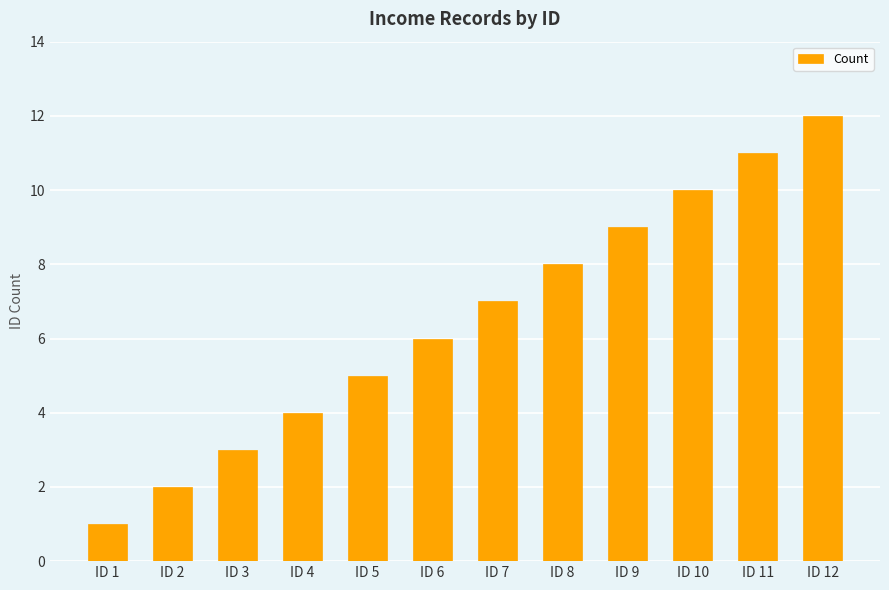

Reading left to right, transcribe all the data shown in this chart.

ID 1=1	ID 2=2	ID 3=3	ID 4=4	ID 5=5	ID 6=6	ID 7=7	ID 8=8	ID 9=9	ID 10=10	ID 11=11	ID 12=12